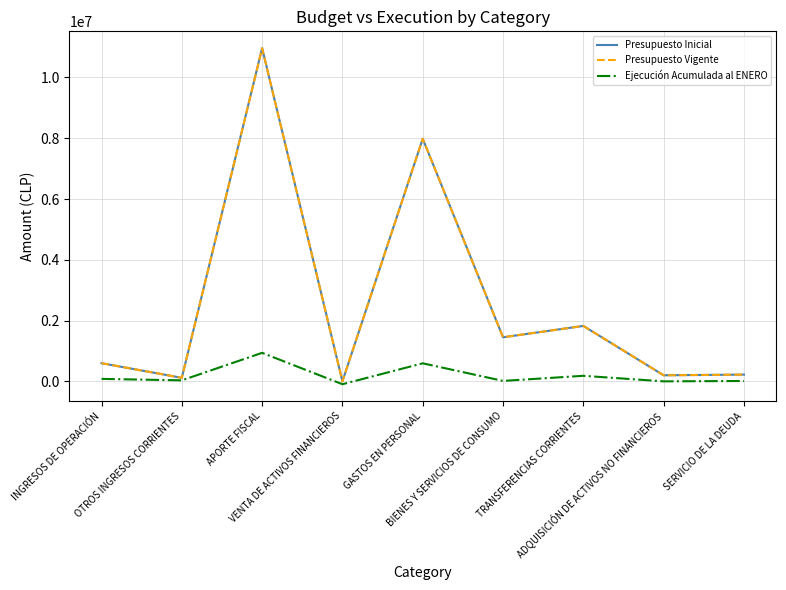

What is the average value of the Presupuesto Inicial series?

2595439